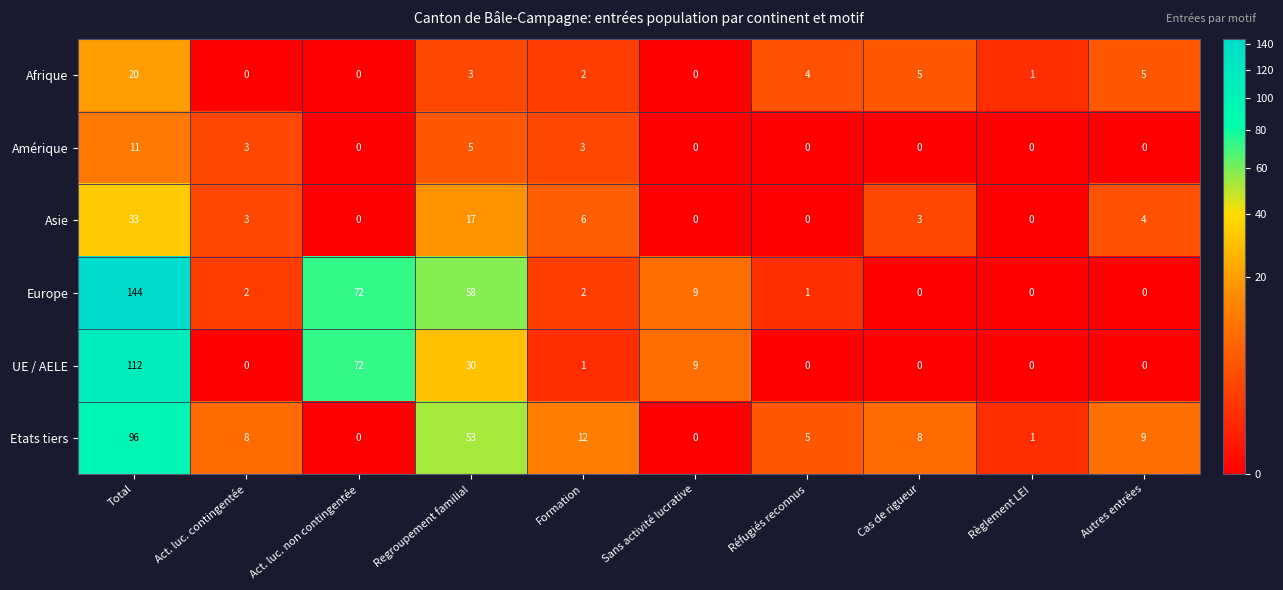

What is the greatest value displayed?

144